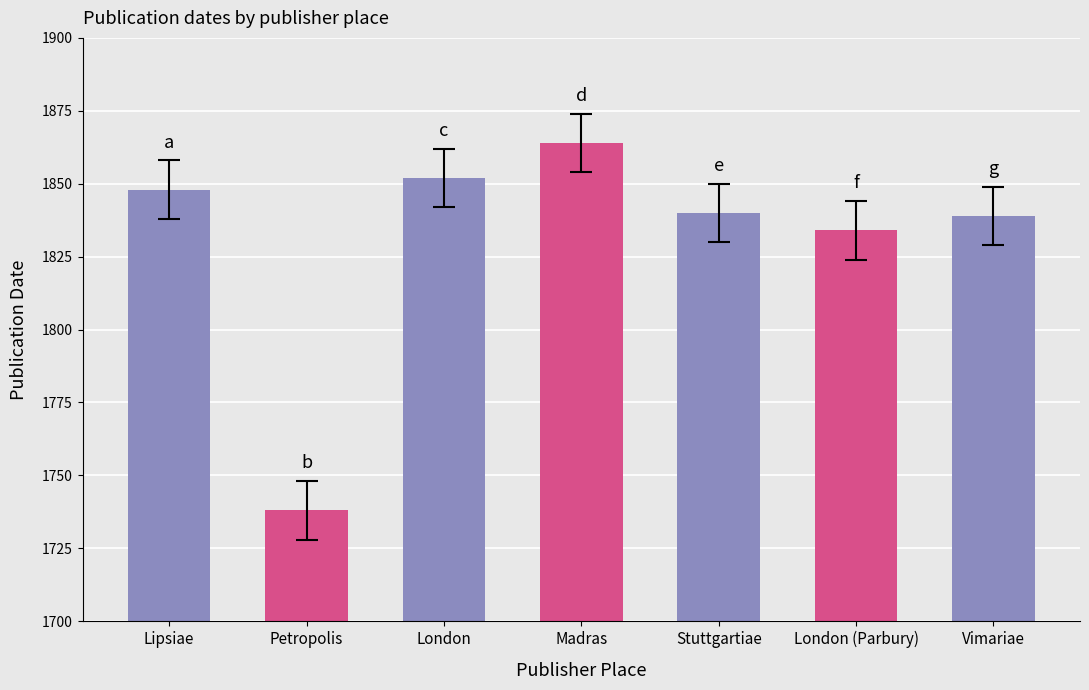

What is the difference between the maximum and minimum values?

126